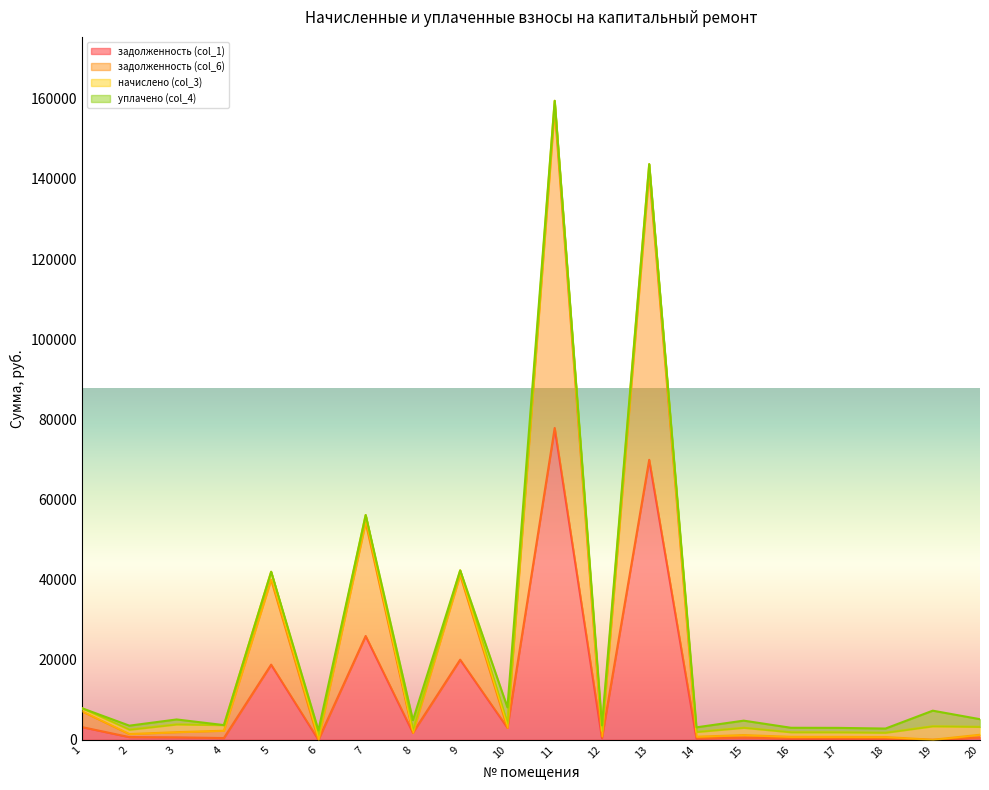

At which category is the sum across all series the highest?

11